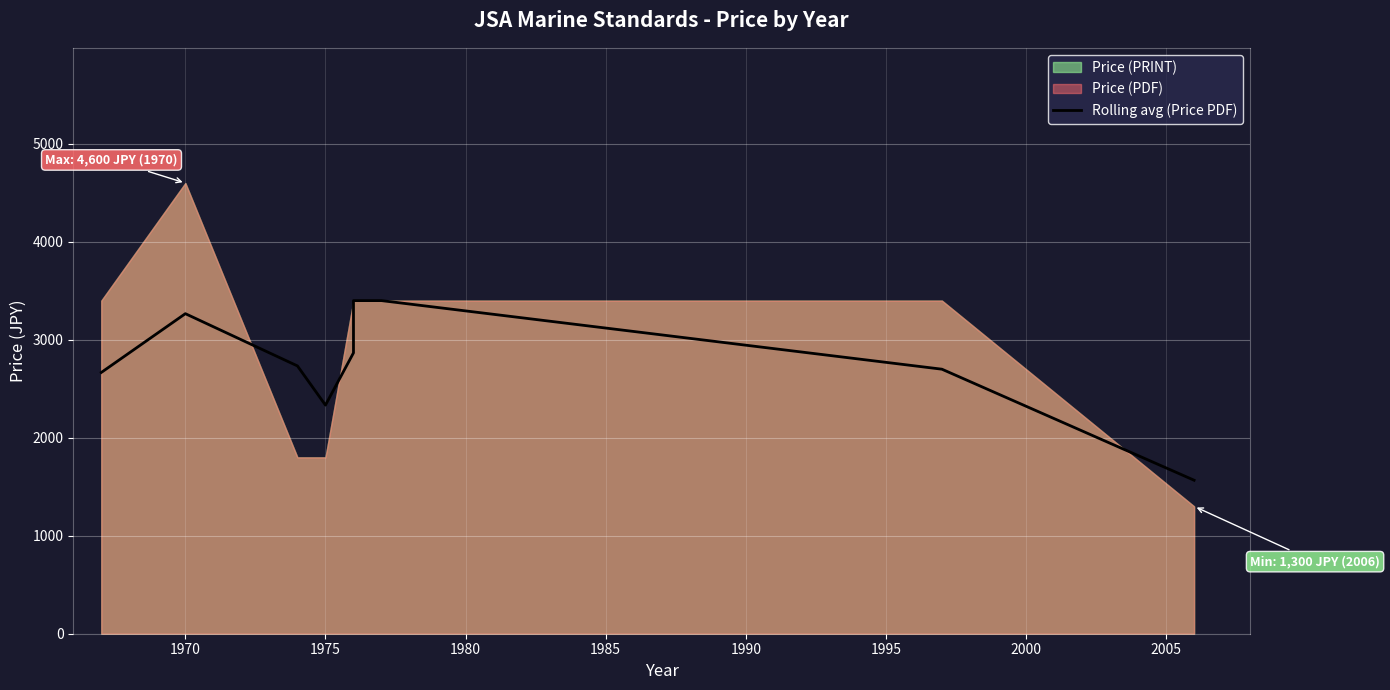

The chart shows a value of 1395.5 at 1970. True or false?

False